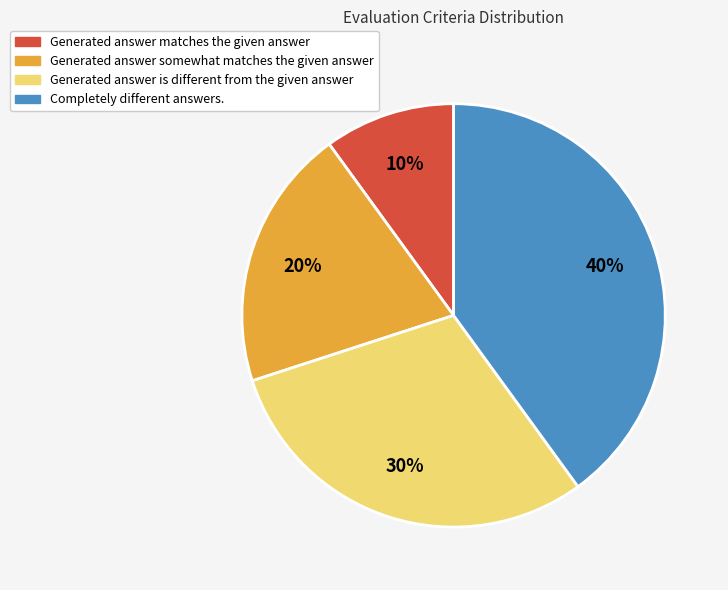

Approximately how many times larger is the value at Generated answer is different from the given answer compared to Generated answer matches the given answer?

3.0